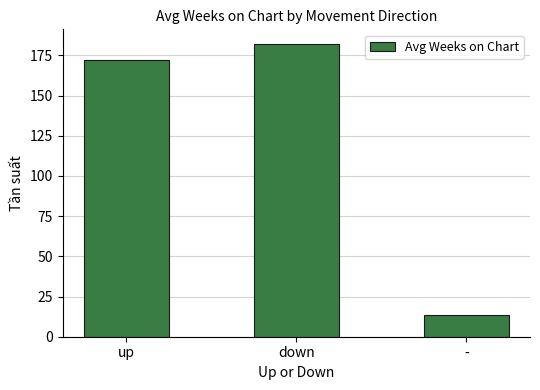

What is the sum of the values at up and -?

186.1